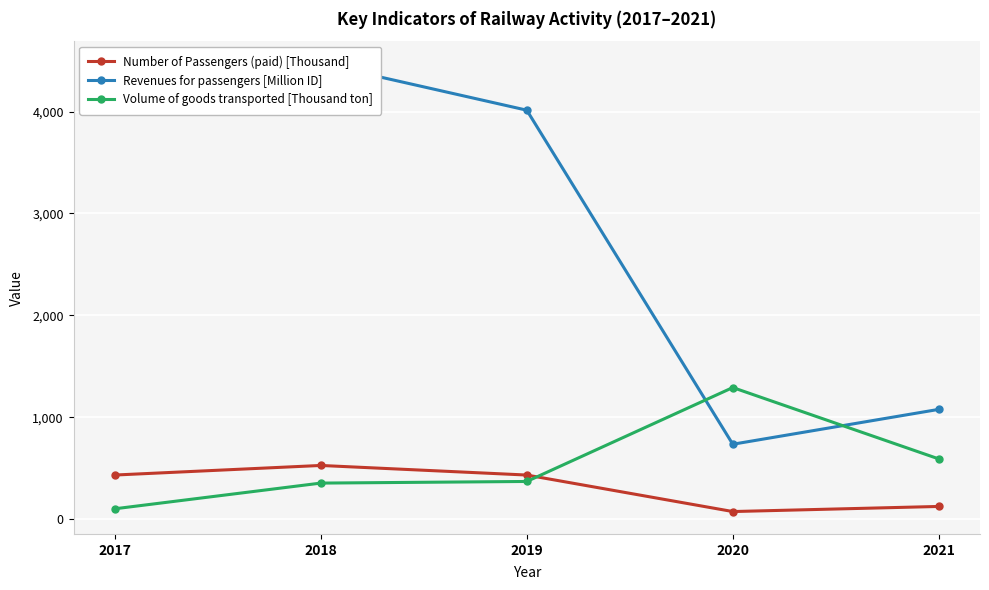

At which label does Revenues for passengers [Million ID] first exceed 4013?

2017